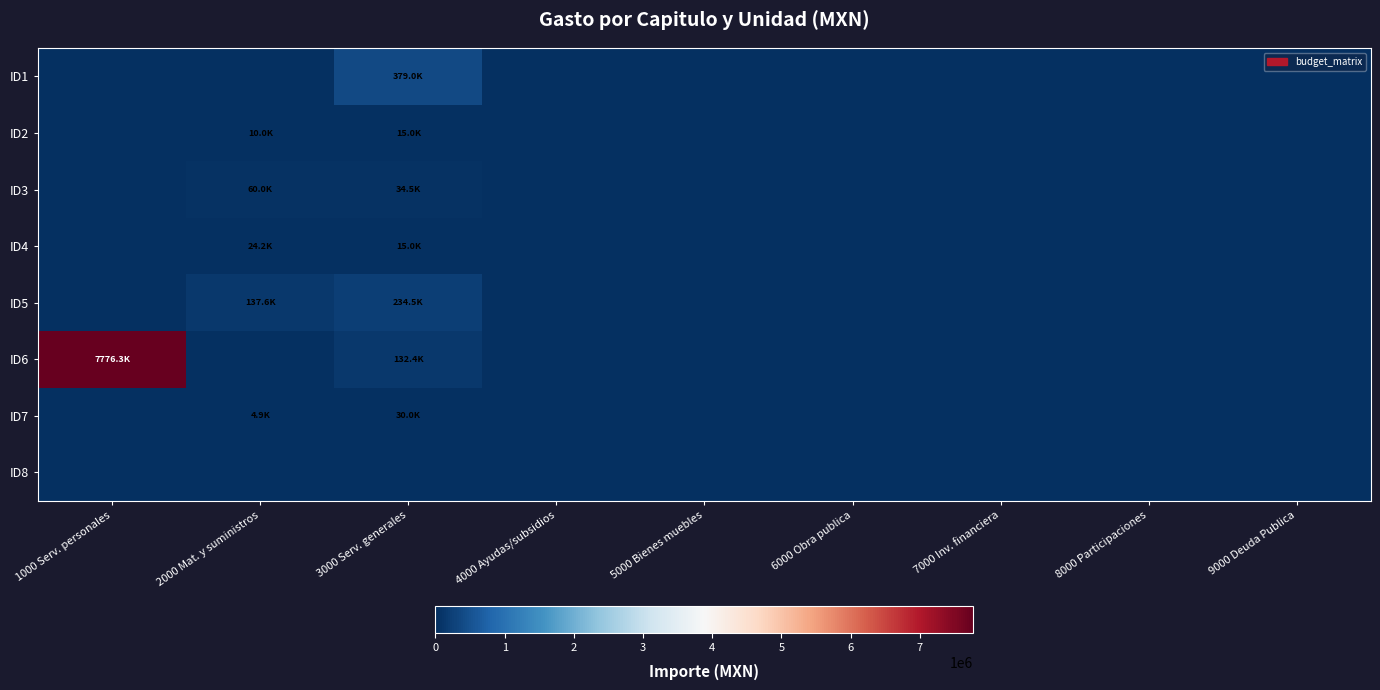

Which series has the largest range (max minus min)?

ID6